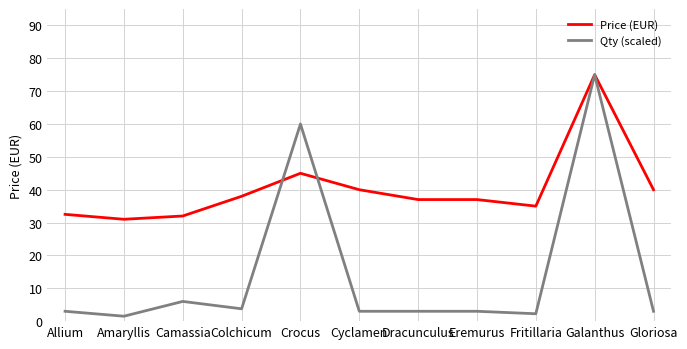

At Colchicum, list the series in order from largest to smallest.

Price (EUR), Qty (scaled)